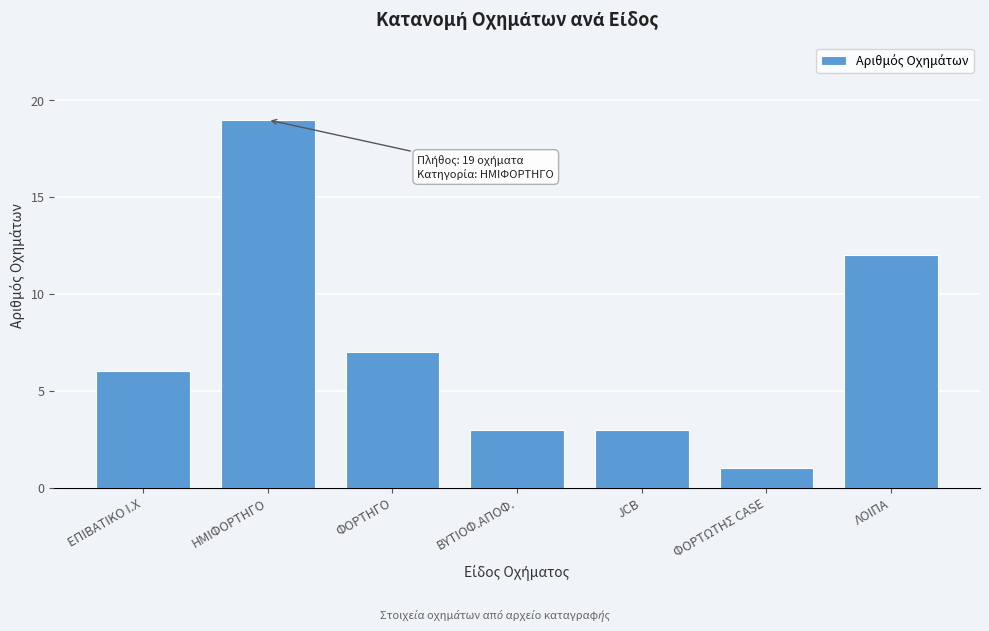

Reading right to left, extract all data points from this chart.

ΛΟΙΠΑ=12	ΦΟΡΤΩΤΗΣ CASE=1	JCB=3	ΒΥΤΙΟΦ.ΑΠΟΦ.=3	ΦΟΡΤΗΓΟ=7	ΗΜΙΦΟΡΤΗΓΟ=19	ΕΠΙΒΑΤΙΚΟ Ι.Χ=6